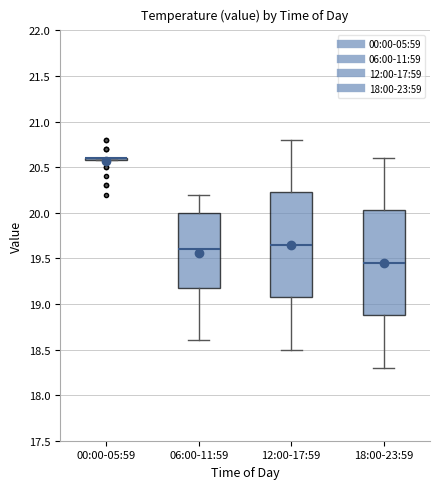

Where is the lower edge of the box for 06:00-11:59 on the y-axis? The values are not printed on the chart, so give them approximately, as read against the axis.

19.20